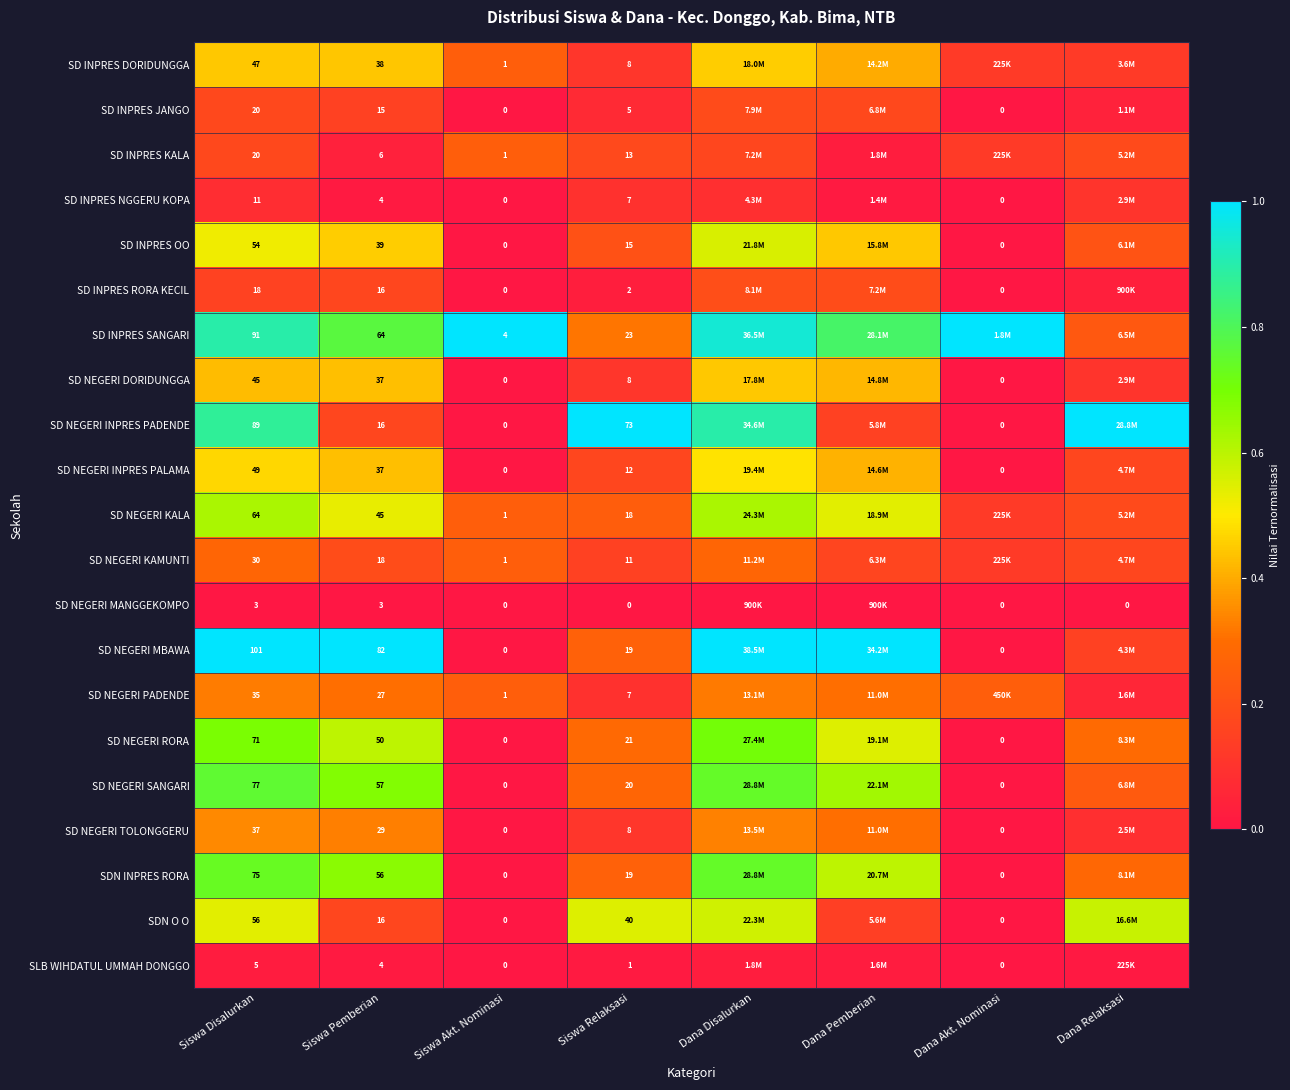

At which category is the sum across all series the highest?

Dana Disalurkan